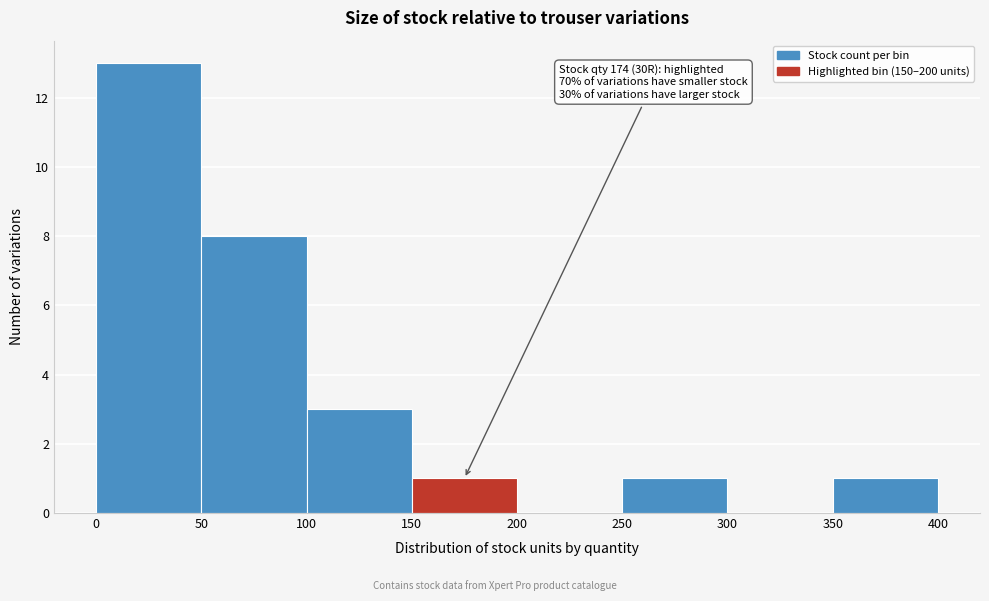

Which range on the x-axis has the tallest bar?

0 to 50